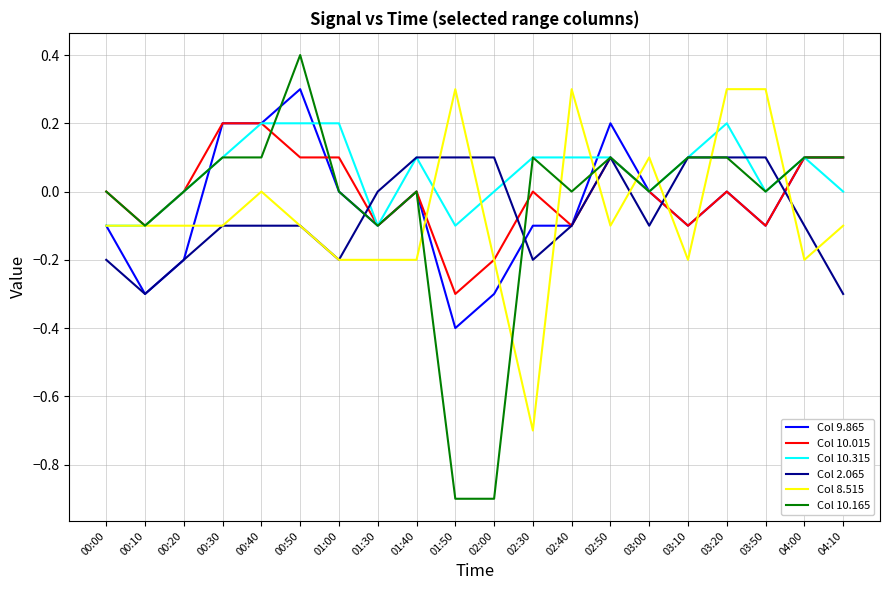

What is the spread (max minus min) of values at 00:40?

0.3